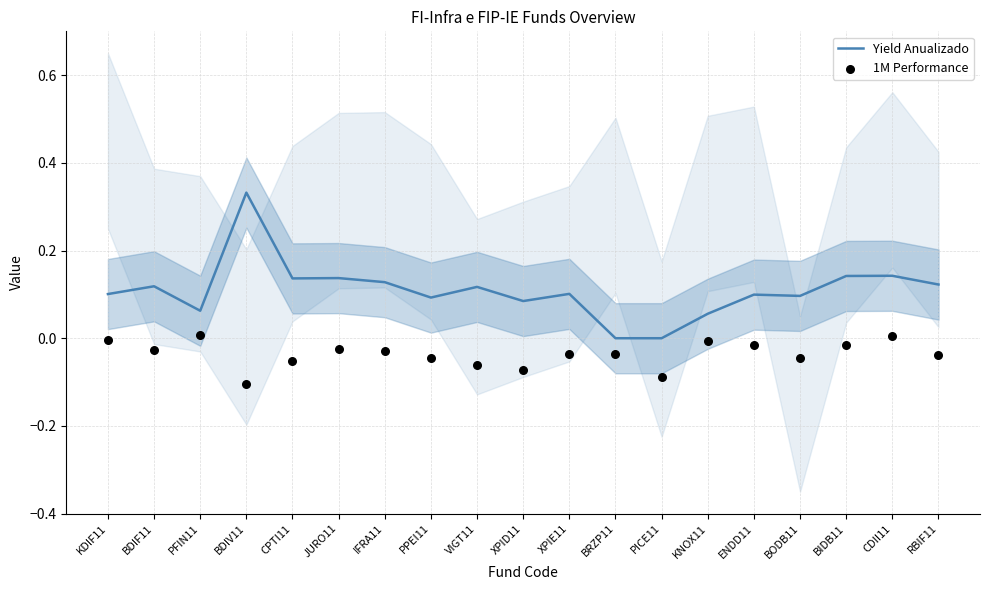

Which series has the largest total across all categories?

Yield Anualizado